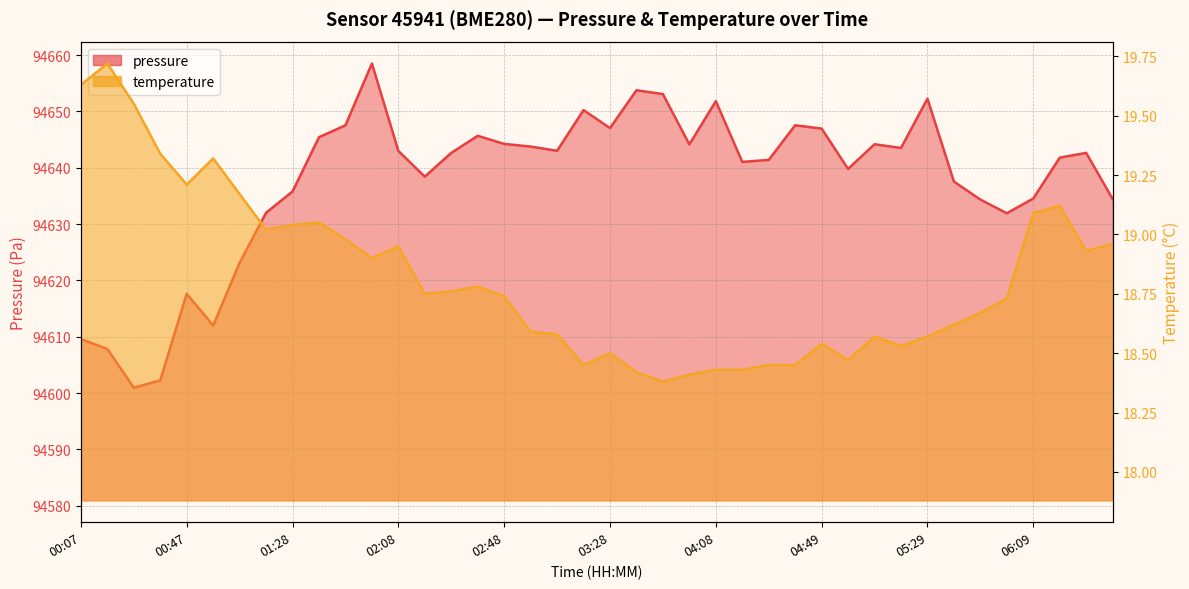

What is the sum of the pressure values at 00:17 and 01:48?

189255.3